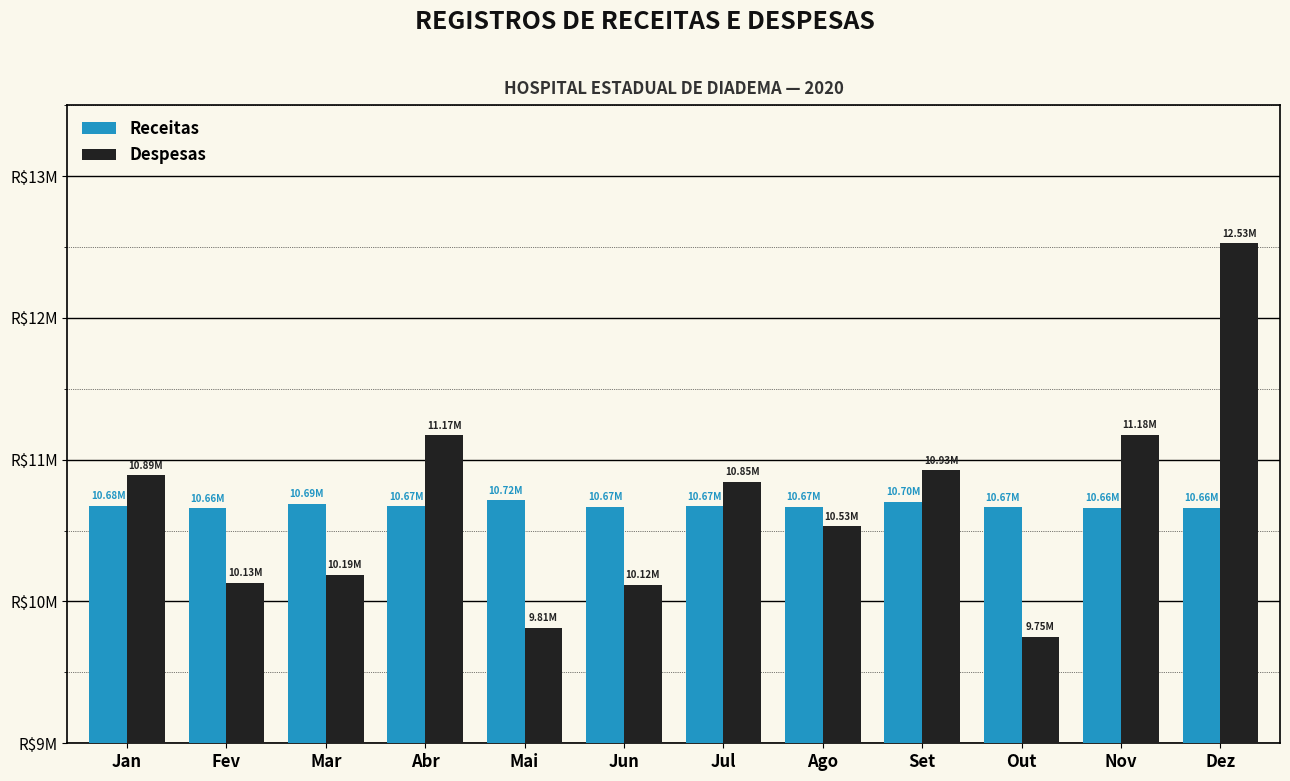

At how many categories does at least one series exceed 11862829?

1